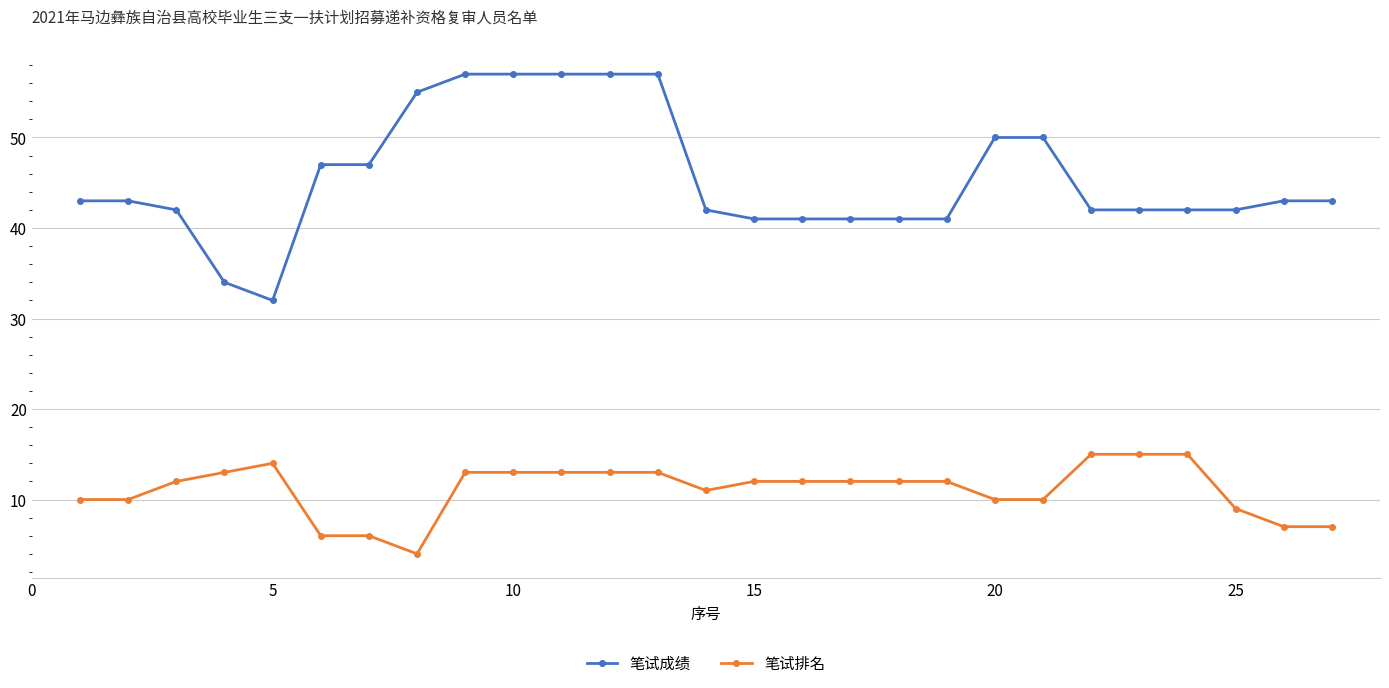

True or false: 笔试成绩 and 笔试排名 intersect in this chart.

False